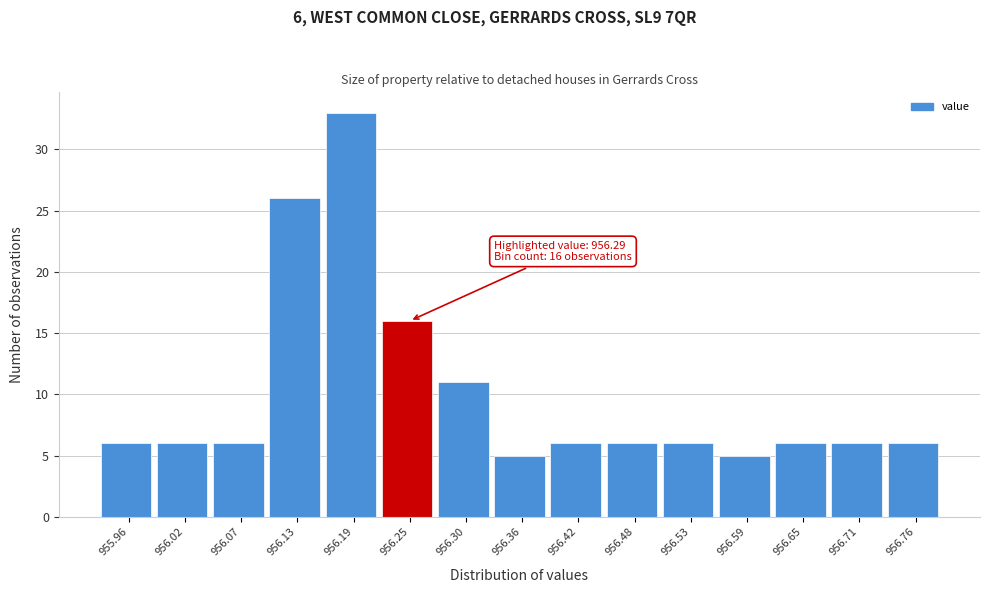

Reading left to right, transcribe all the data shown in this chart.

955.96=6	956.02=6	956.07=6	956.13=26	956.19=33	956.25=16	956.30=11	956.36=5	956.42=6	956.48=6	956.53=6	956.59=5	956.65=6	956.71=6	956.76=6